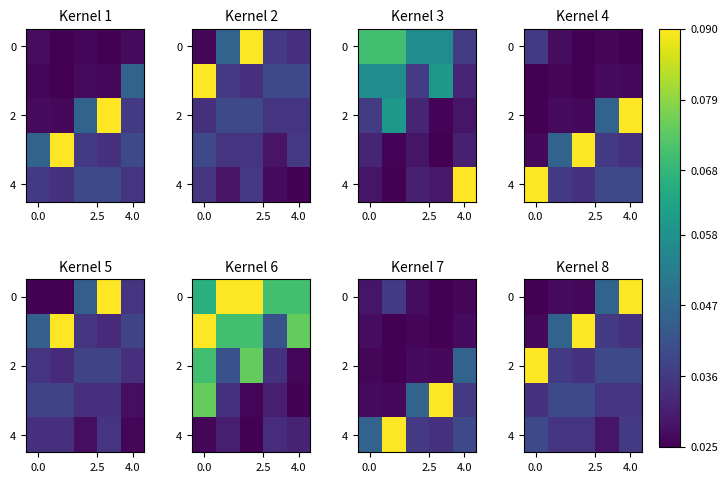

How many data points does each series have?

5